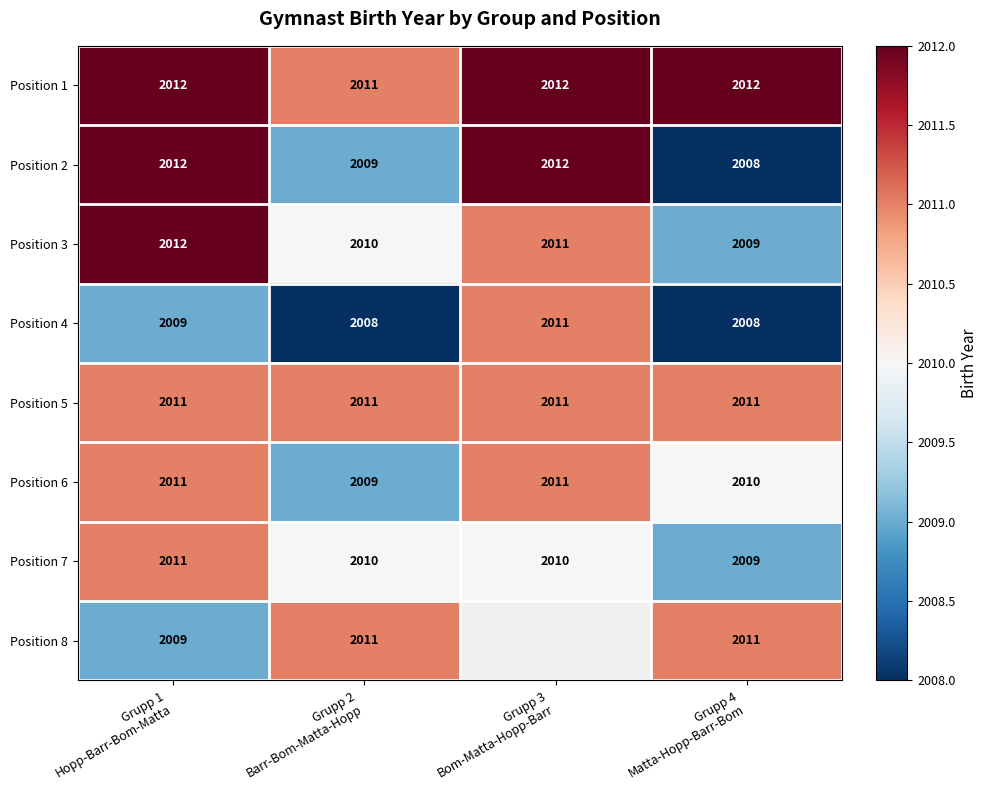

What is the average value of the Position 4 series?

2009.0